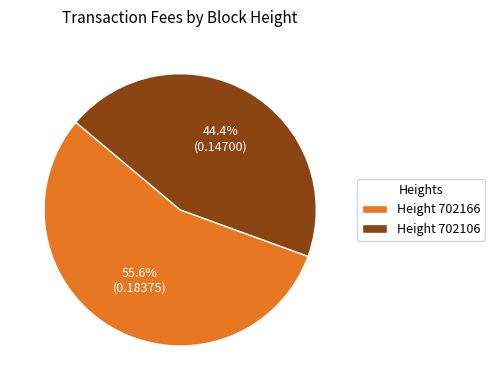

Between Height 702166 and Height 702106, which is larger?

Height 702166